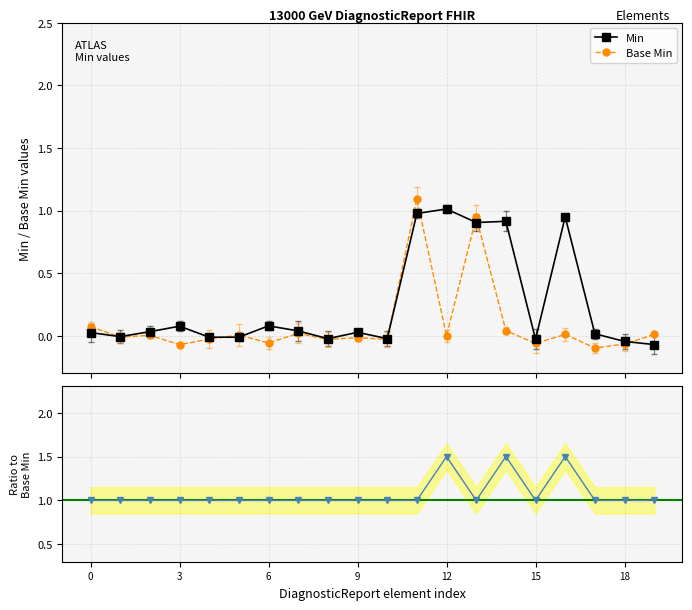

Count the number of categories in the chart.

20